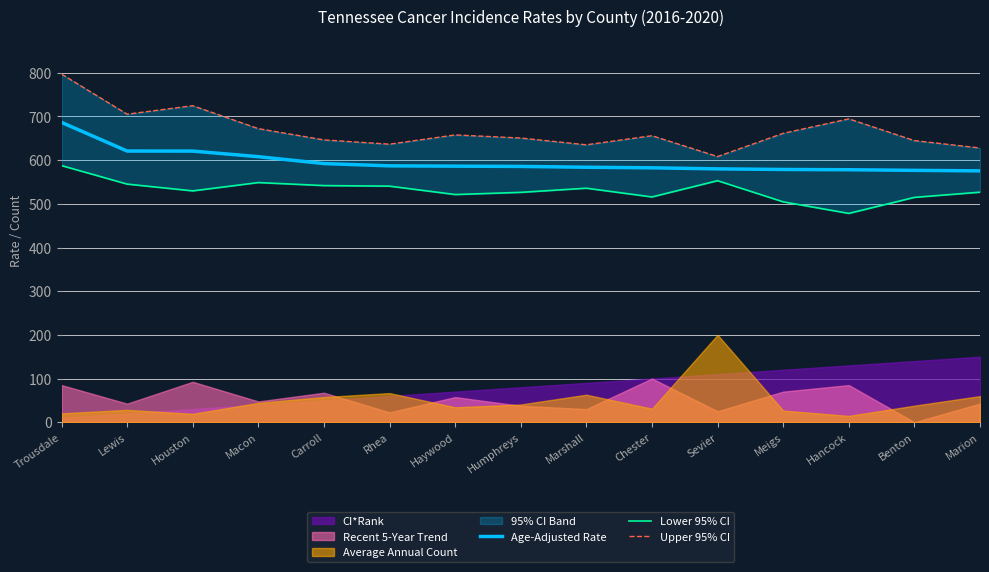

What is the difference between the maximum and second lowest values in the Age-Adjusted Rate series?

109.8